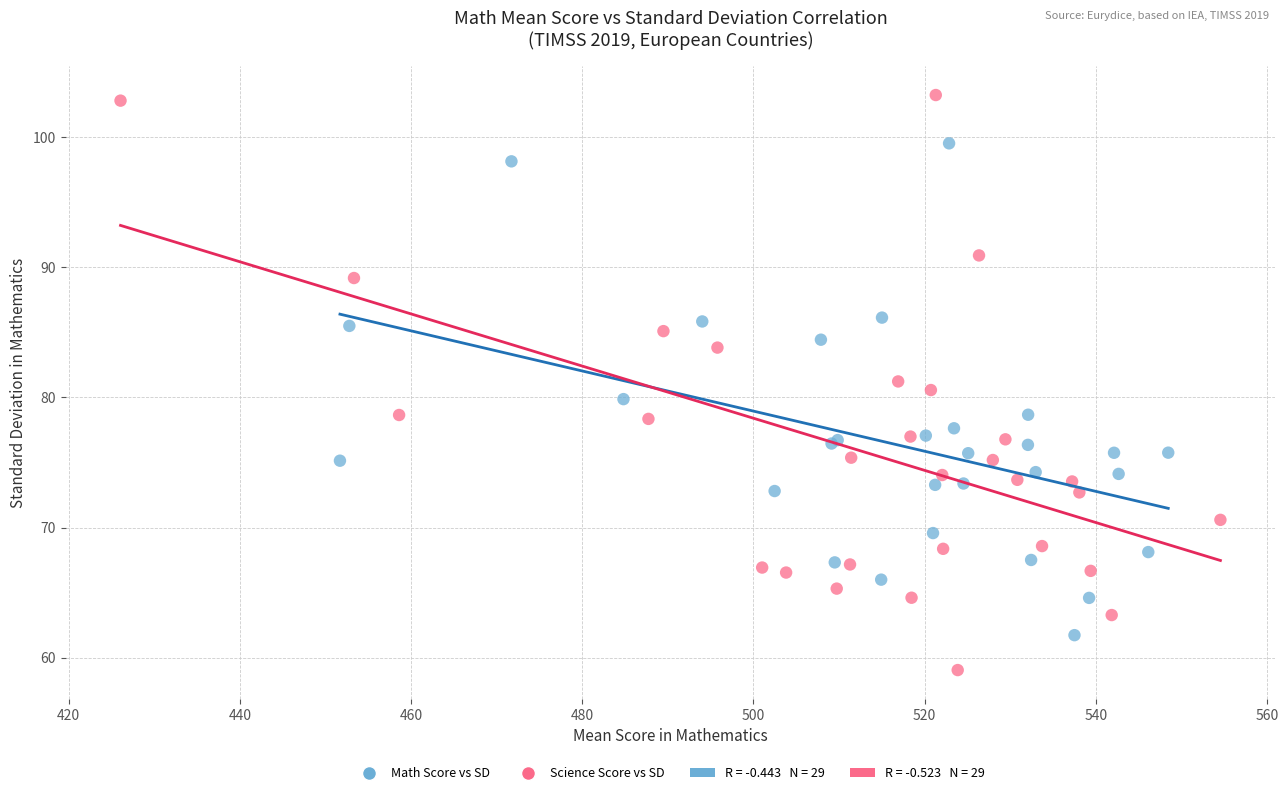

Which series contains the highest Y value?

Science Score vs SD